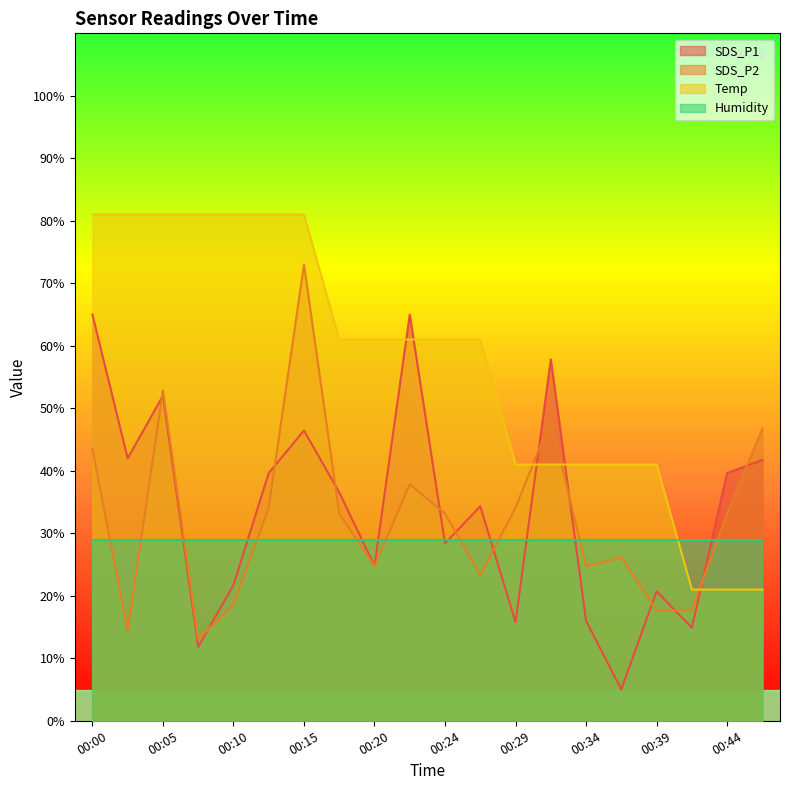

How many data points does each series have?

20